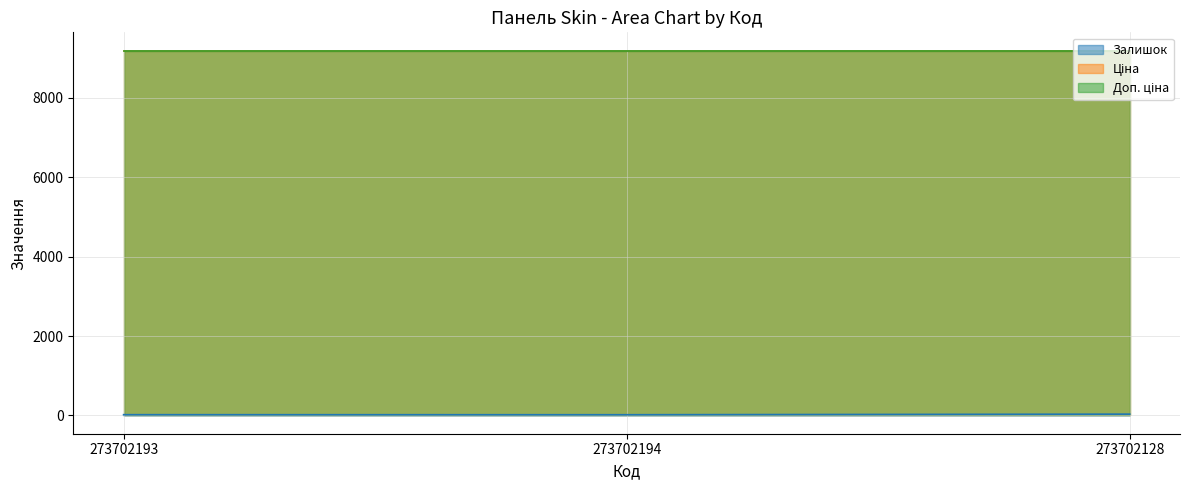

Is it true that Доп. ціна equals 9185.9 at 273702194?

True